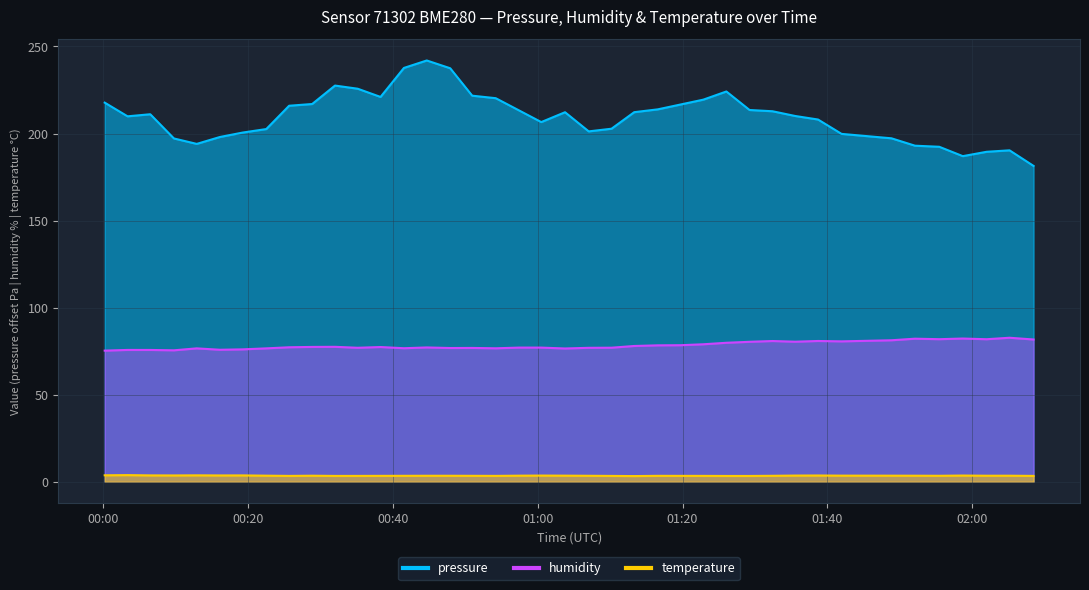

The value of humidity at 01:20 is 117.7. True or false?

False